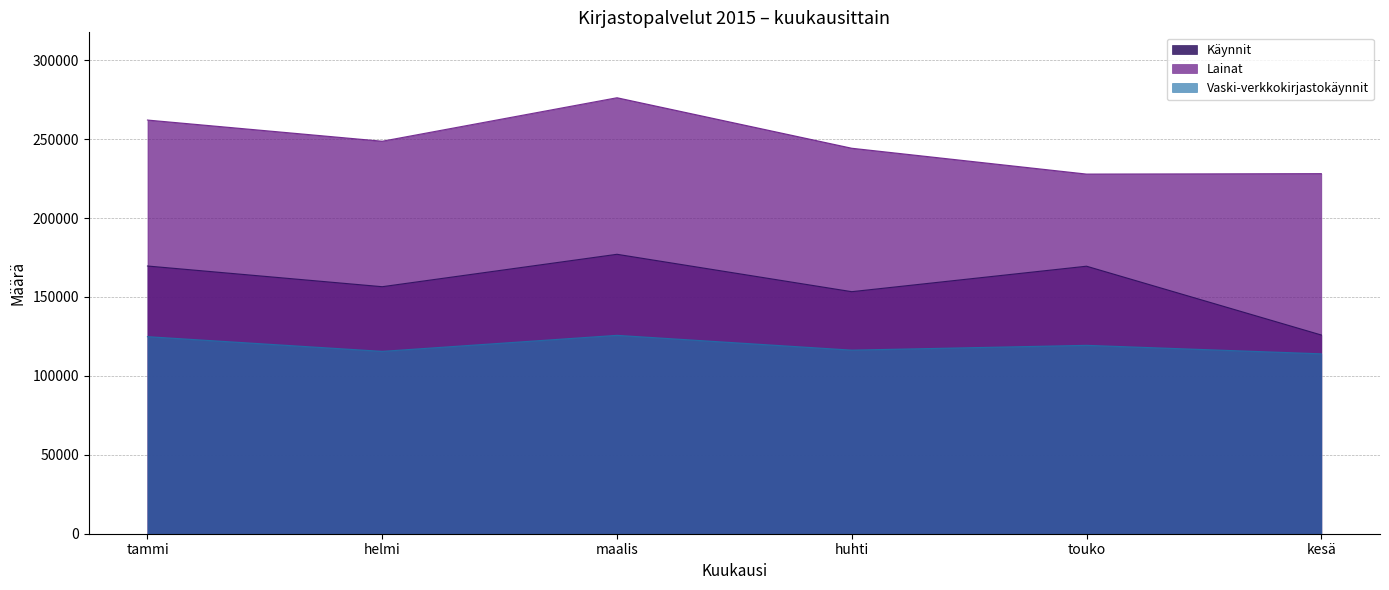

What is the difference between the maximum and minimum values in the Lainat series?

48366